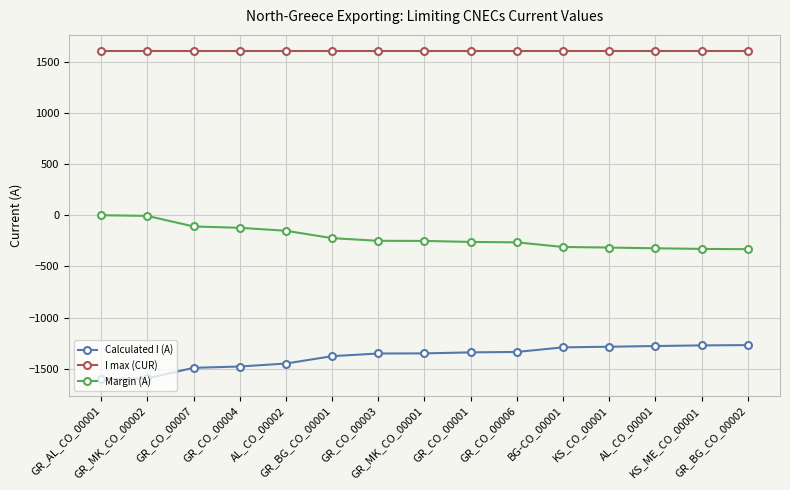

What is the greatest value displayed?

1600